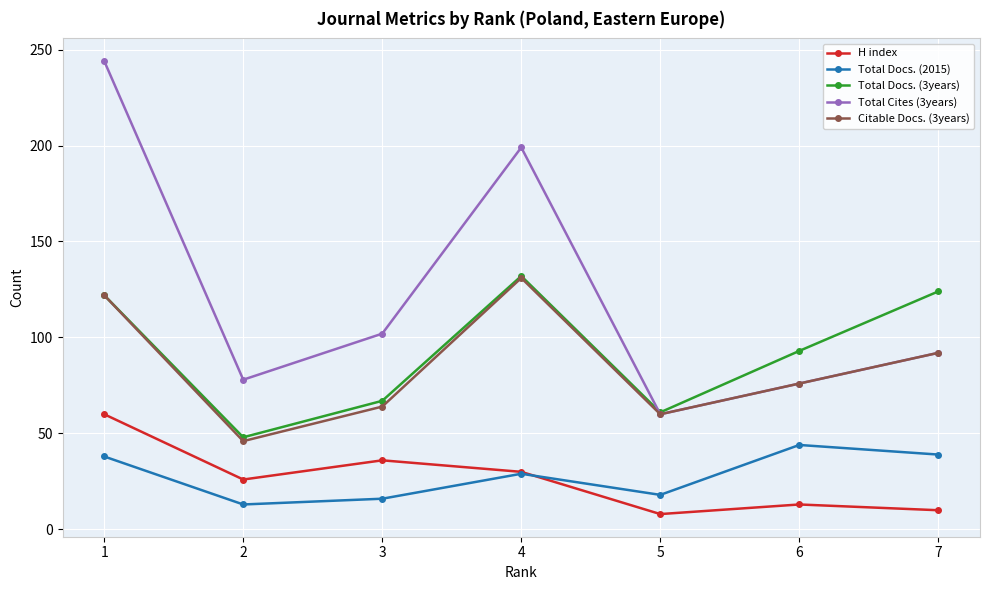

How many distinct data groups are displayed?

5